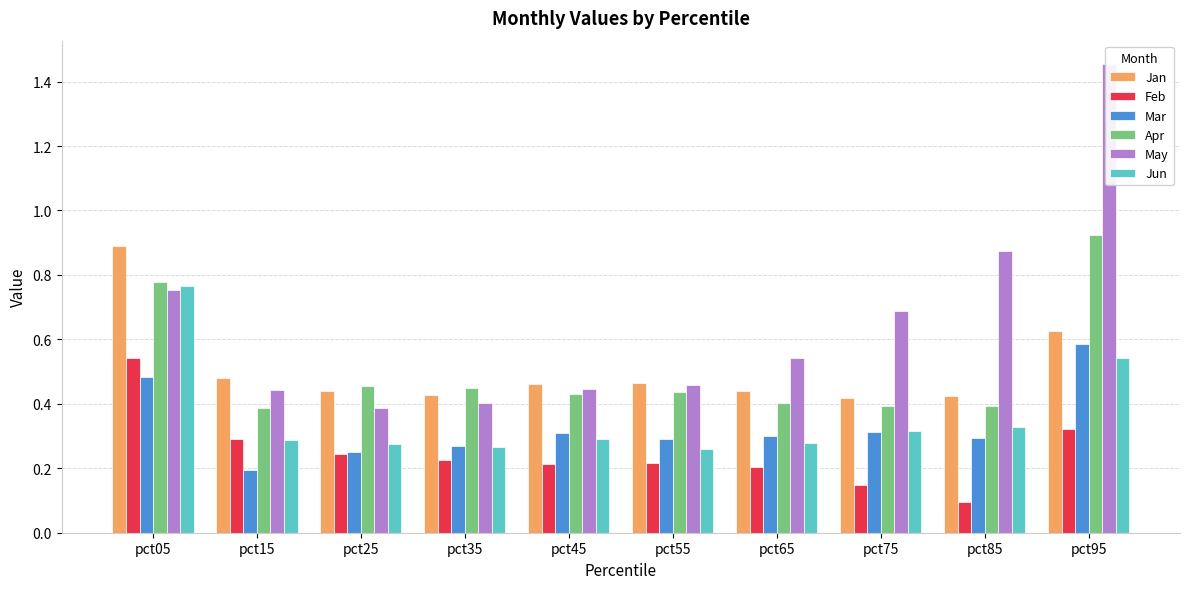

Reading left to right, extract all data points from this chart.

Jan: pct05=0.9	pct15=0.5	pct25=0.4	pct35=0.4	pct45=0.5	pct55=0.5	pct65=0.4	pct75=0.4	pct85=0.4	pct95=0.6
Feb: pct05=0.5	pct15=0.3	pct25=0.2	pct35=0.2	pct45=0.2	pct55=0.2	pct65=0.2	pct75=0.1	pct85=0.1	pct95=0.3
Mar: pct05=0.5	pct15=0.2	pct25=0.3	pct35=0.3	pct45=0.3	pct55=0.3	pct65=0.3	pct75=0.3	pct85=0.3	pct95=0.6
Apr: pct05=0.8	pct15=0.4	pct25=0.5	pct35=0.4	pct45=0.4	pct55=0.4	pct65=0.4	pct75=0.4	pct85=0.4	pct95=0.9
May: pct05=0.8	pct15=0.4	pct25=0.4	pct35=0.4	pct45=0.4	pct55=0.5	pct65=0.5	pct75=0.7	pct85=0.9	pct95=1.5
Jun: pct05=0.8	pct15=0.3	pct25=0.3	pct35=0.3	pct45=0.3	pct55=0.3	pct65=0.3	pct75=0.3	pct85=0.3	pct95=0.5